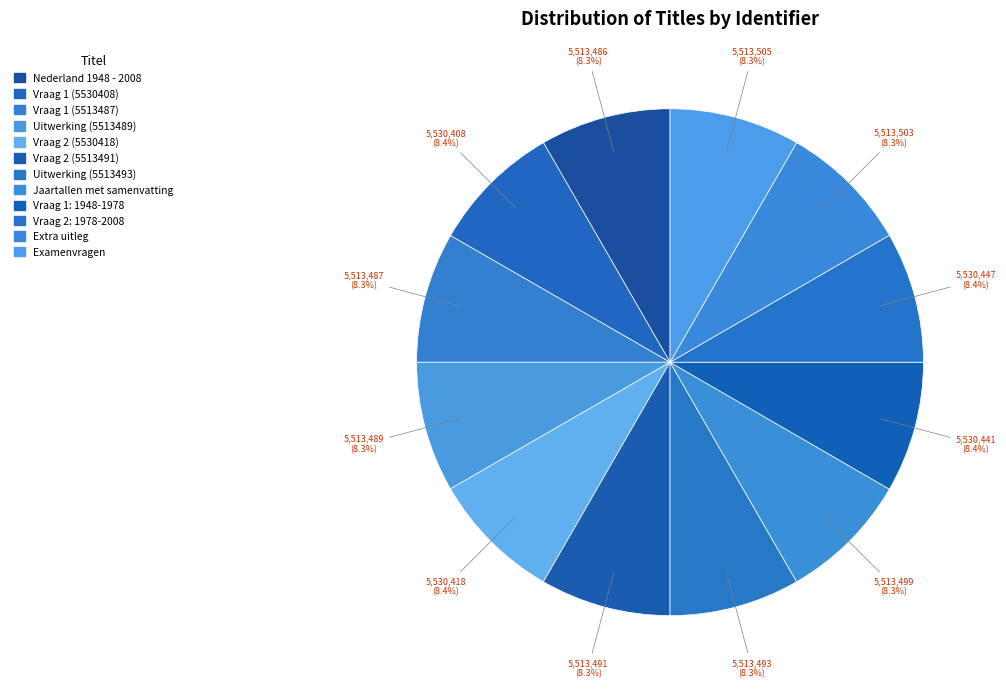

What percentage is the Uitwerking (5513493) slice, to the nearest percent?

8%